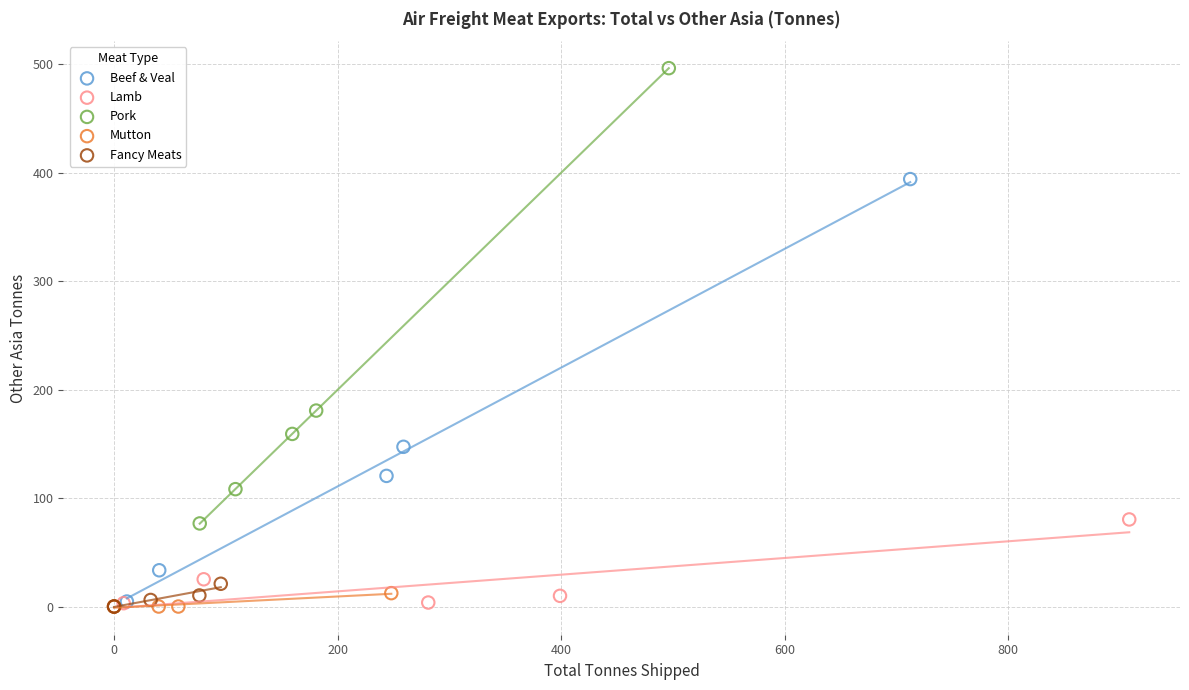

Which series contains the highest Y value?

Pork